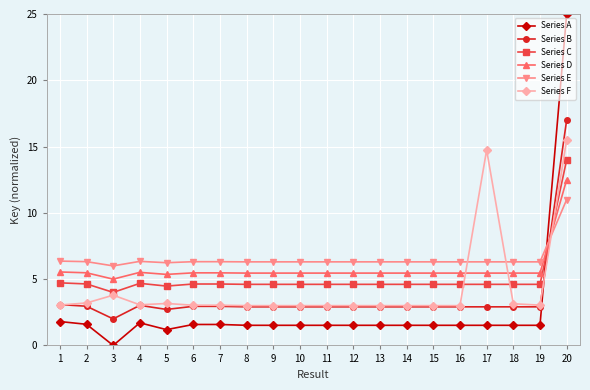

How many data points in Series D are above 5?

19